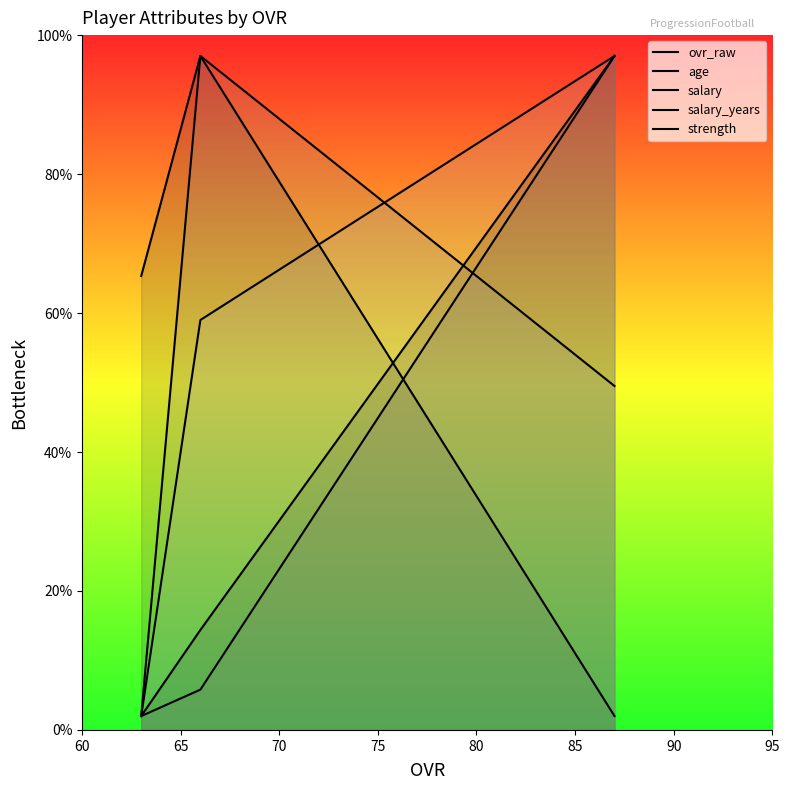

Which series changed the most between 65 and 70?

salary_years